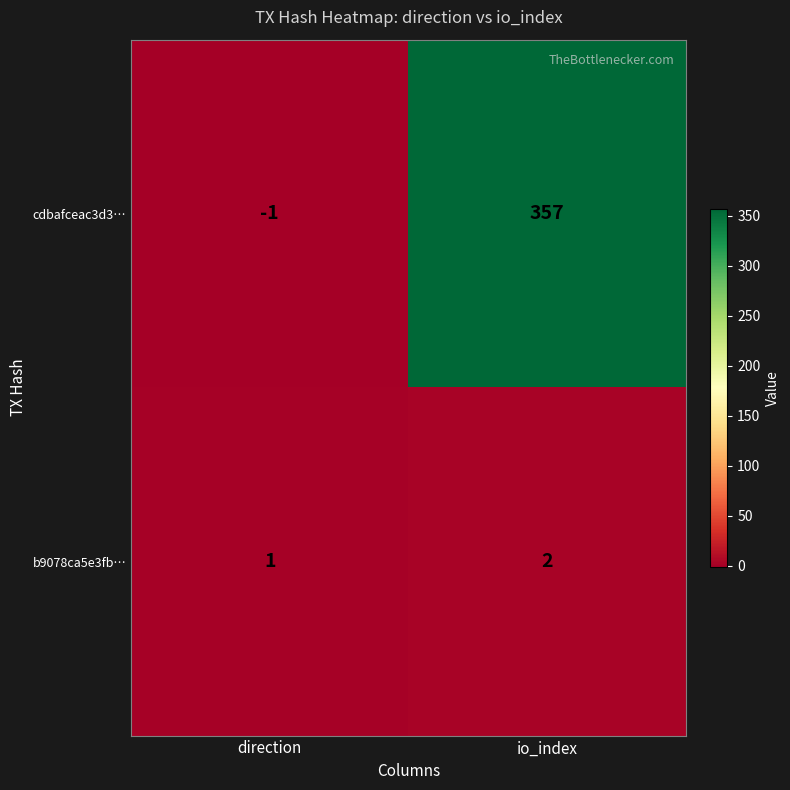

At how many categories does at least one series exceed 38?

1